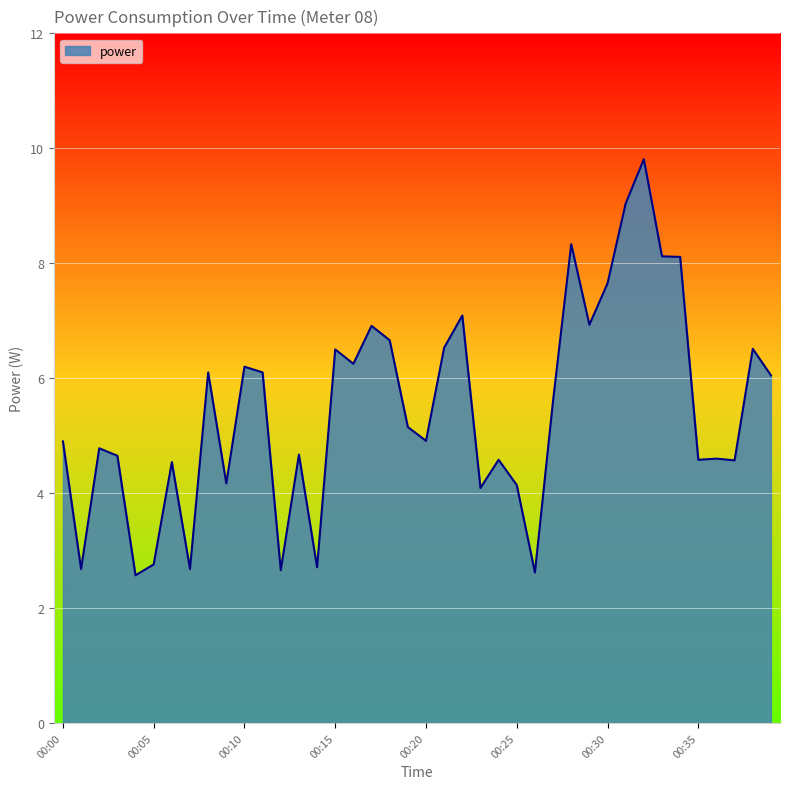

What is the difference between the maximum and second lowest values?

7.2